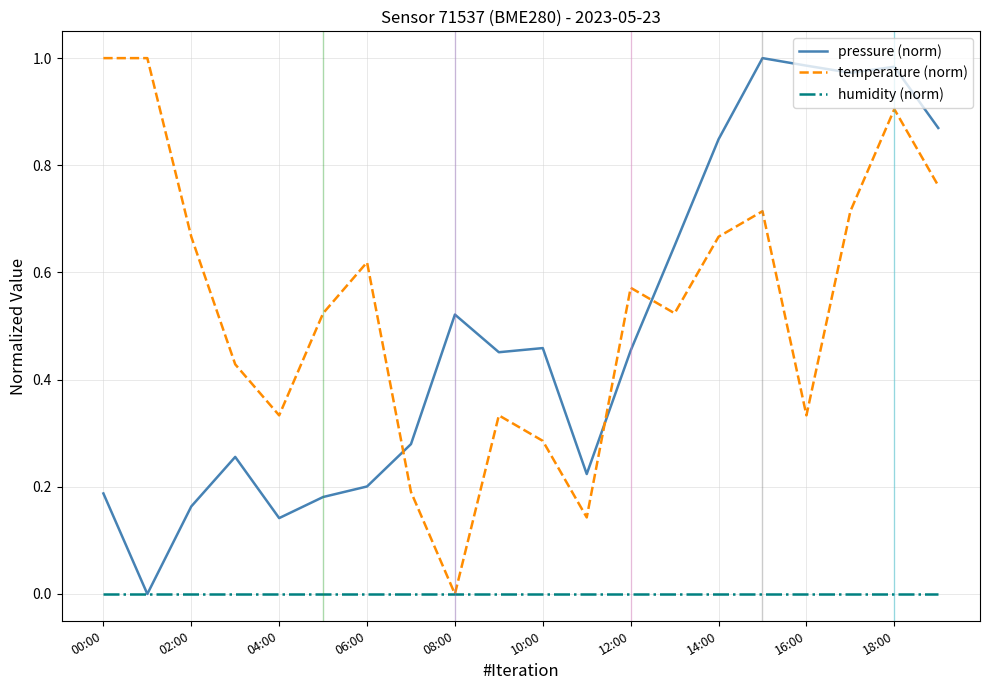

How many times do temperature (norm) and pressure (norm) cross each other?

3